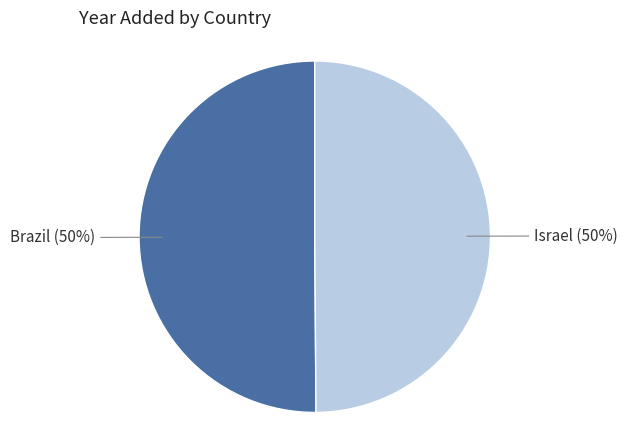

To the nearest percent, what is the average slice percentage?

50%